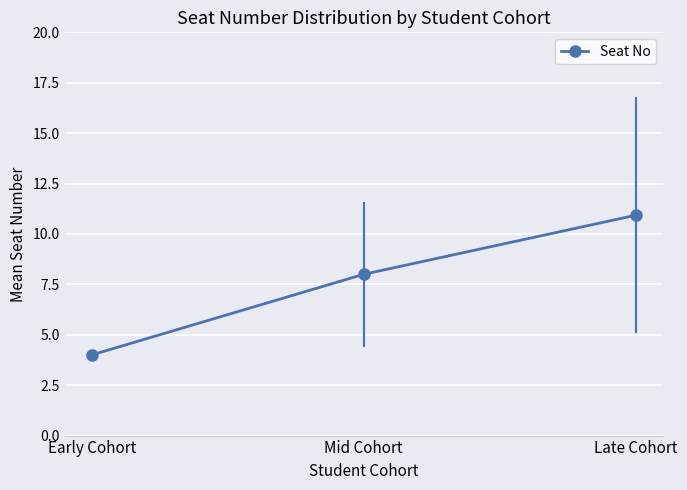

Rank the categories by value from highest to lowest.

Late Cohort, Mid Cohort, Early Cohort